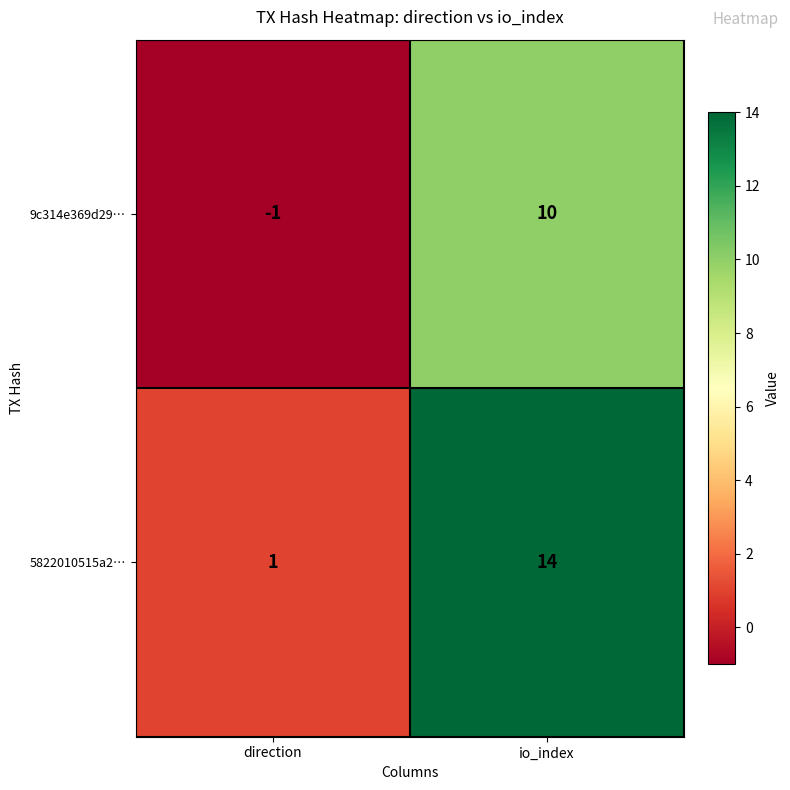

Rank the series at direction from lowest to highest value.

9c314e369d29…, 5822010515a2…